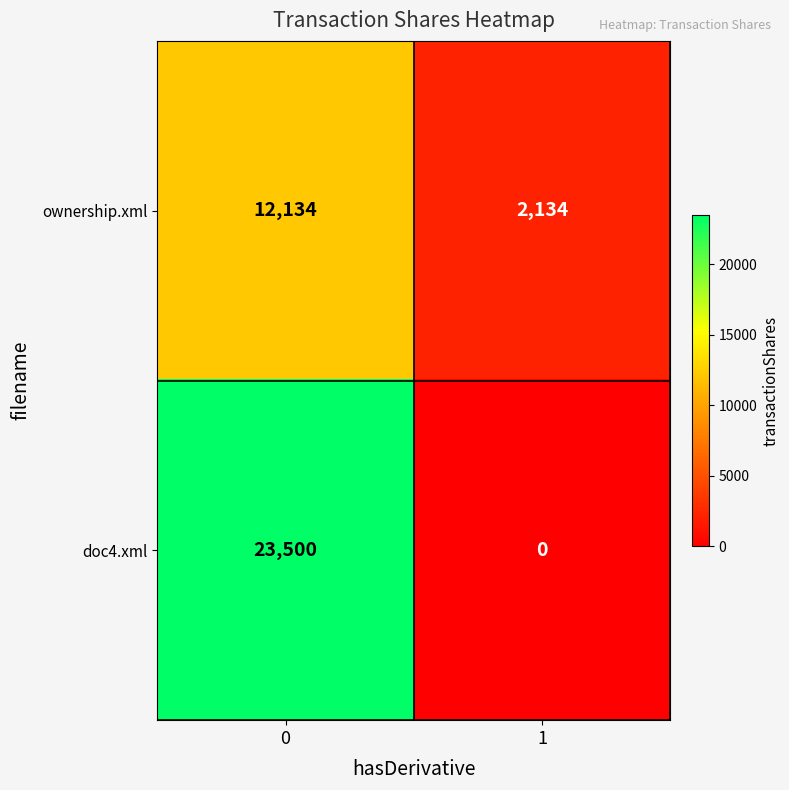

What is the spread (max minus min) of values at 0?

11366